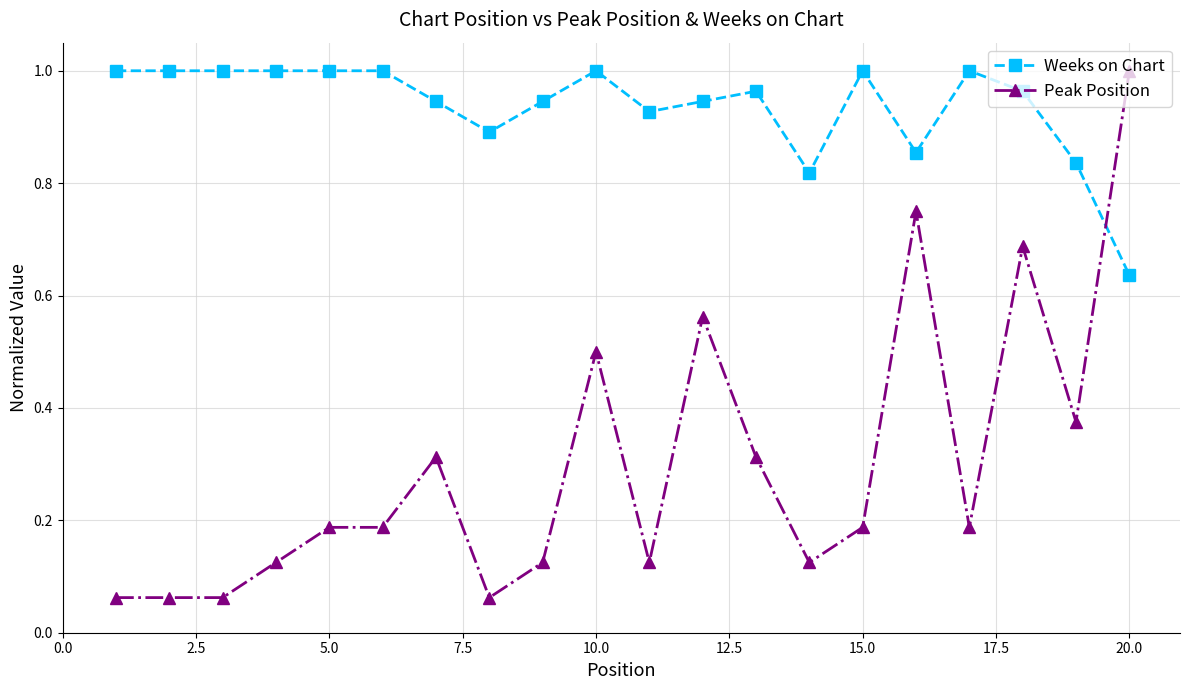

Rank the series by their average value, from highest to lowest.

Weeks on Chart, Peak Position